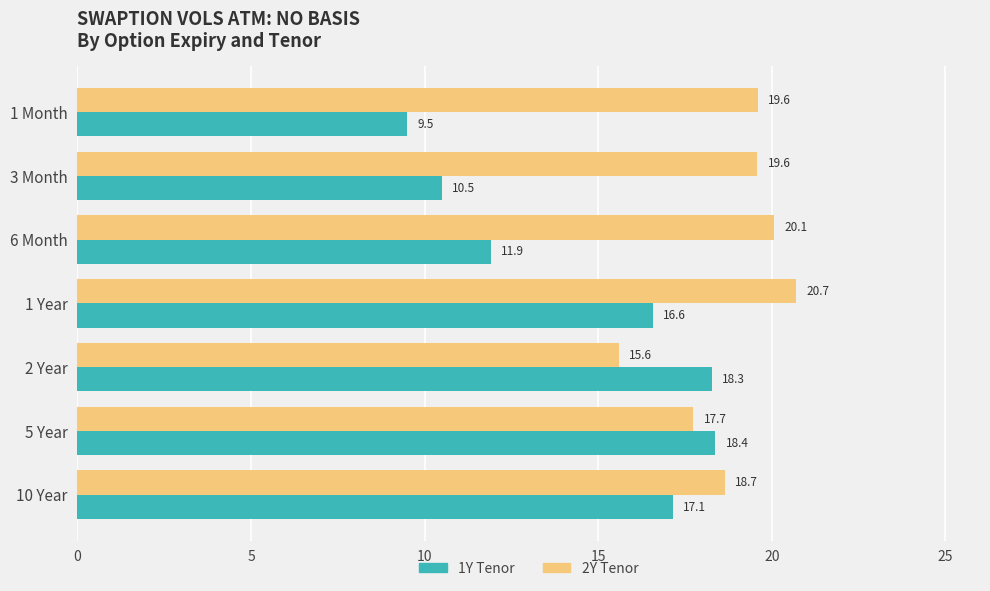

What is the difference between the highest and lowest values at 1 Month?

10.1